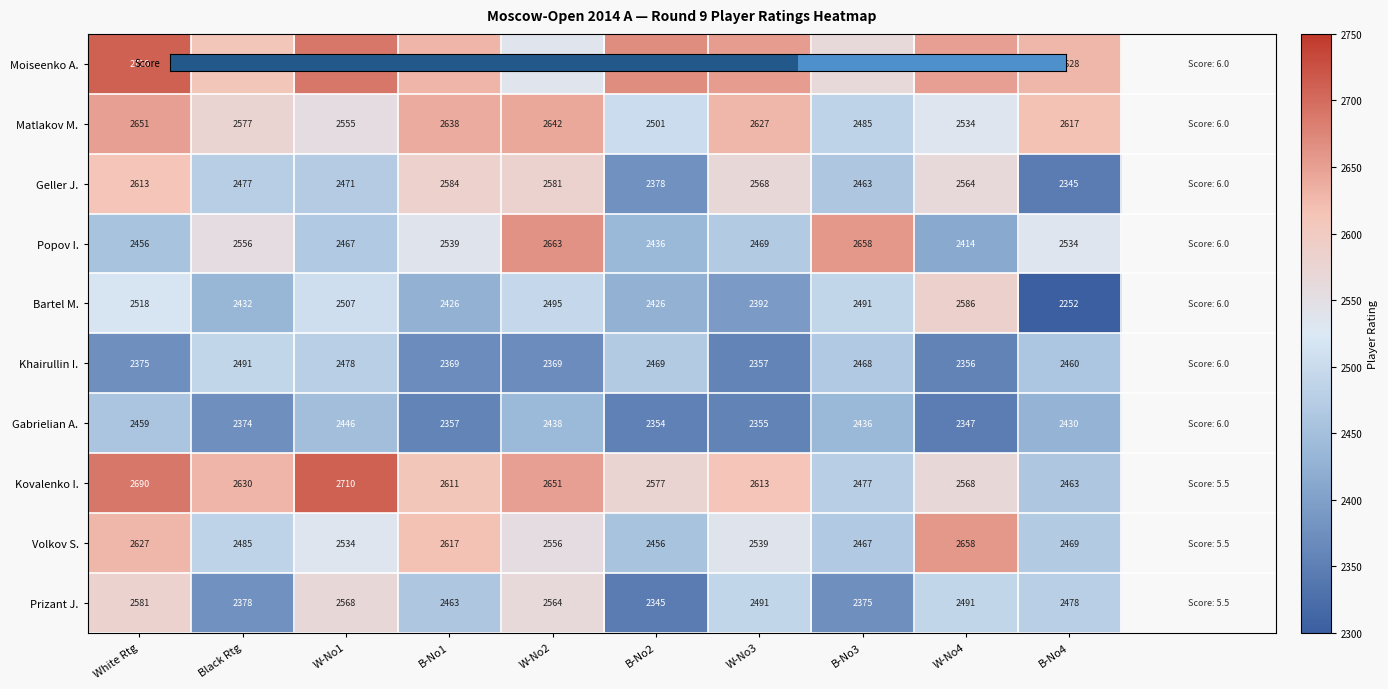

Which label corresponds to the smallest value in the chart?

B-No4